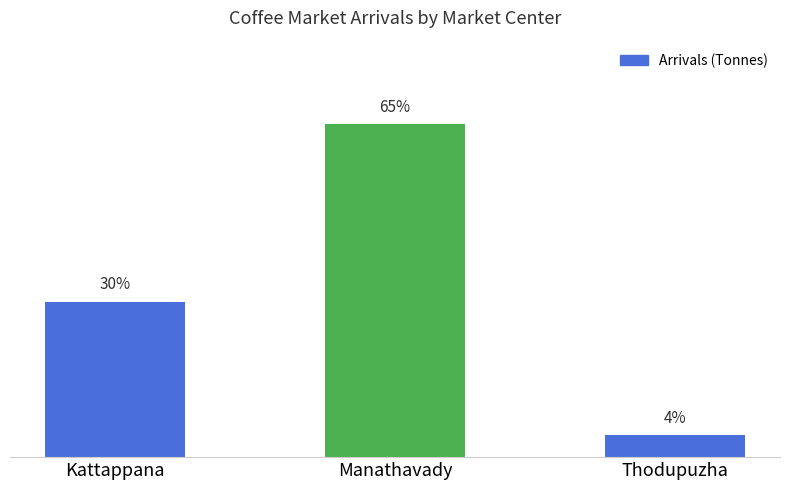

Are the bars horizontal?

No